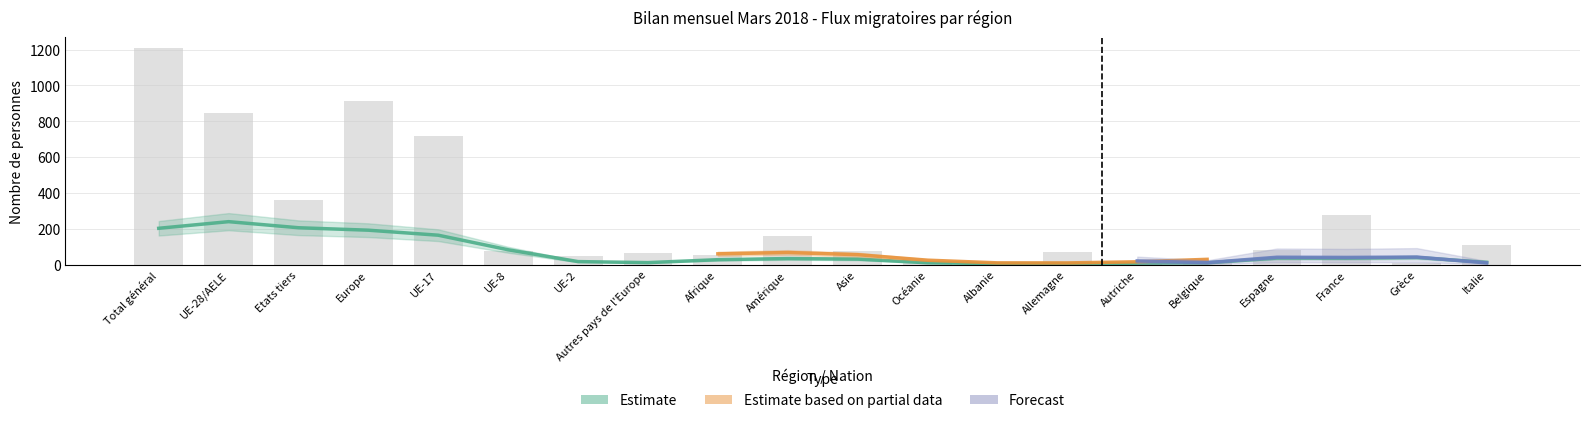

Is the value of Solde migratoire at Espagne greater than the value of Total autres sorties at UE-8?

No